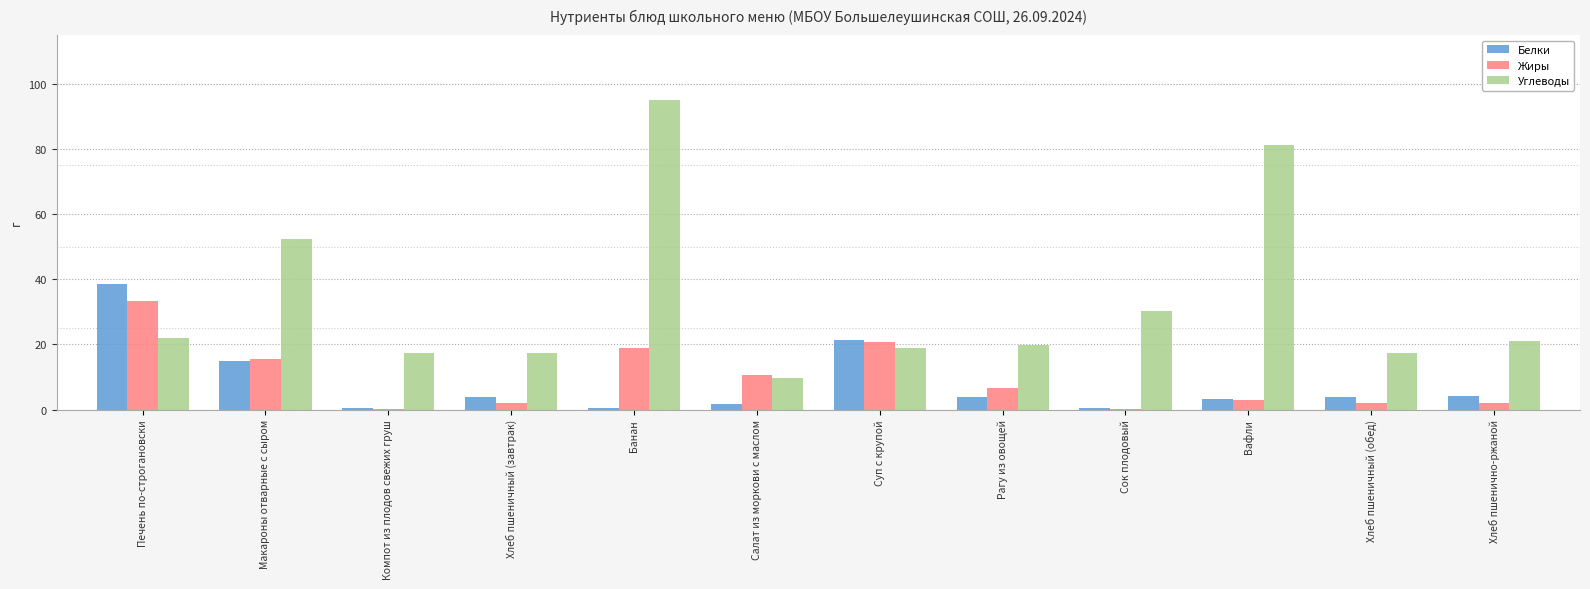

The value of Углеводы at Хлеб пшеничный (обед) is 17.4. True or false?

True